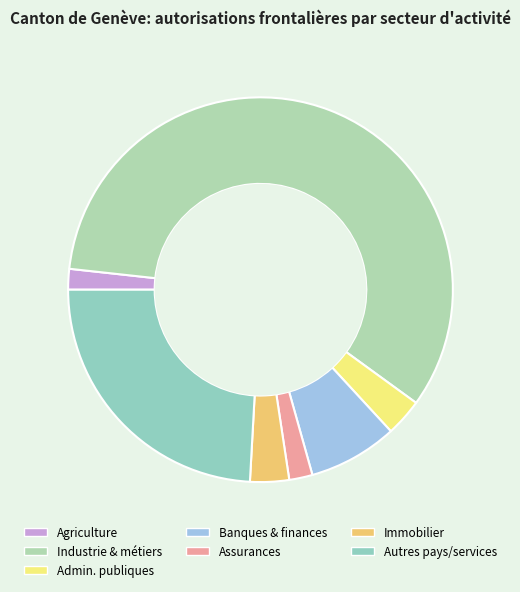

To the nearest percent, what percentage of the pie is Assurances?

2%